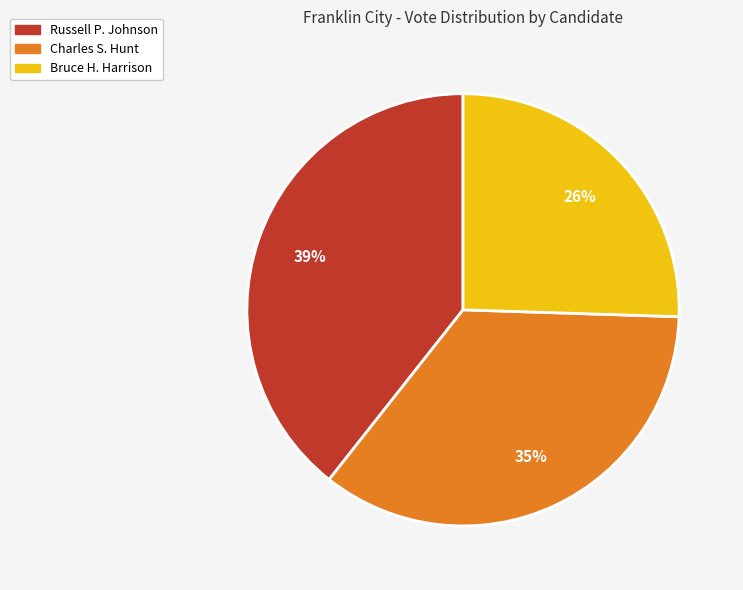

Is there a majority slice in this chart?

No